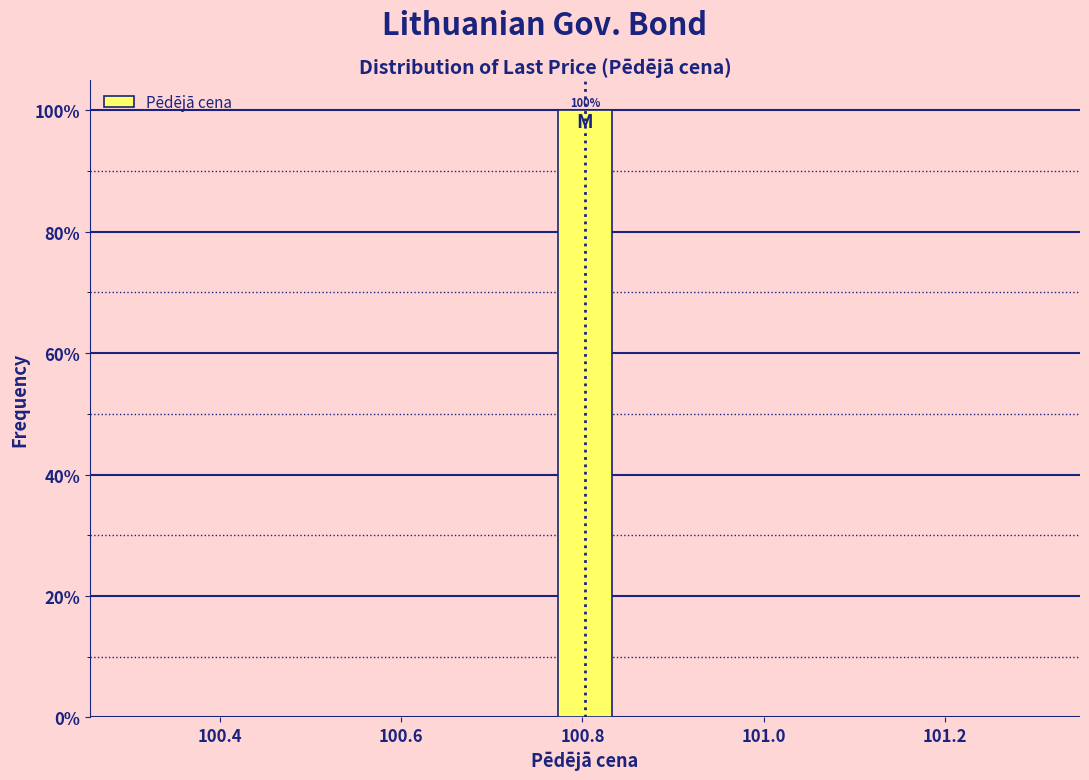

Around what value on the x-axis is the tallest bar? Give the approximate position of its centre, as read against the axis.

100.80